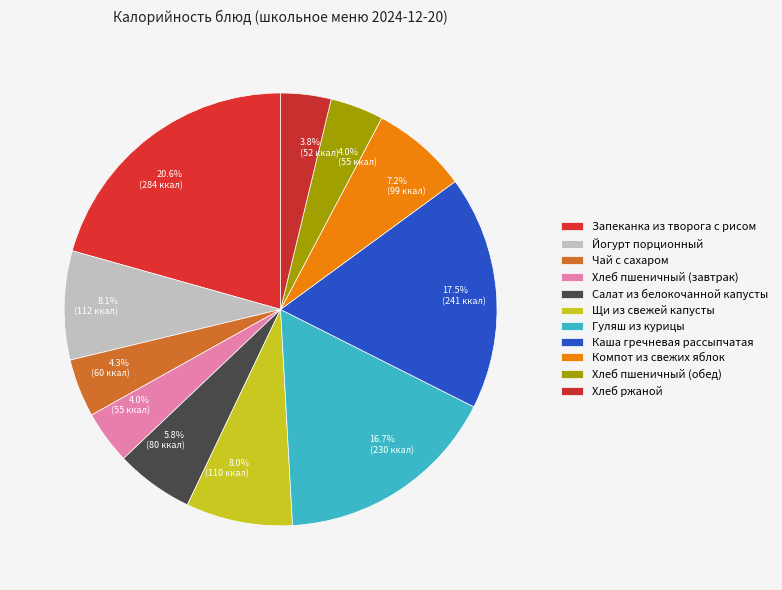

True or false: Гуляш из курицы accounts for 30% of the total.

False